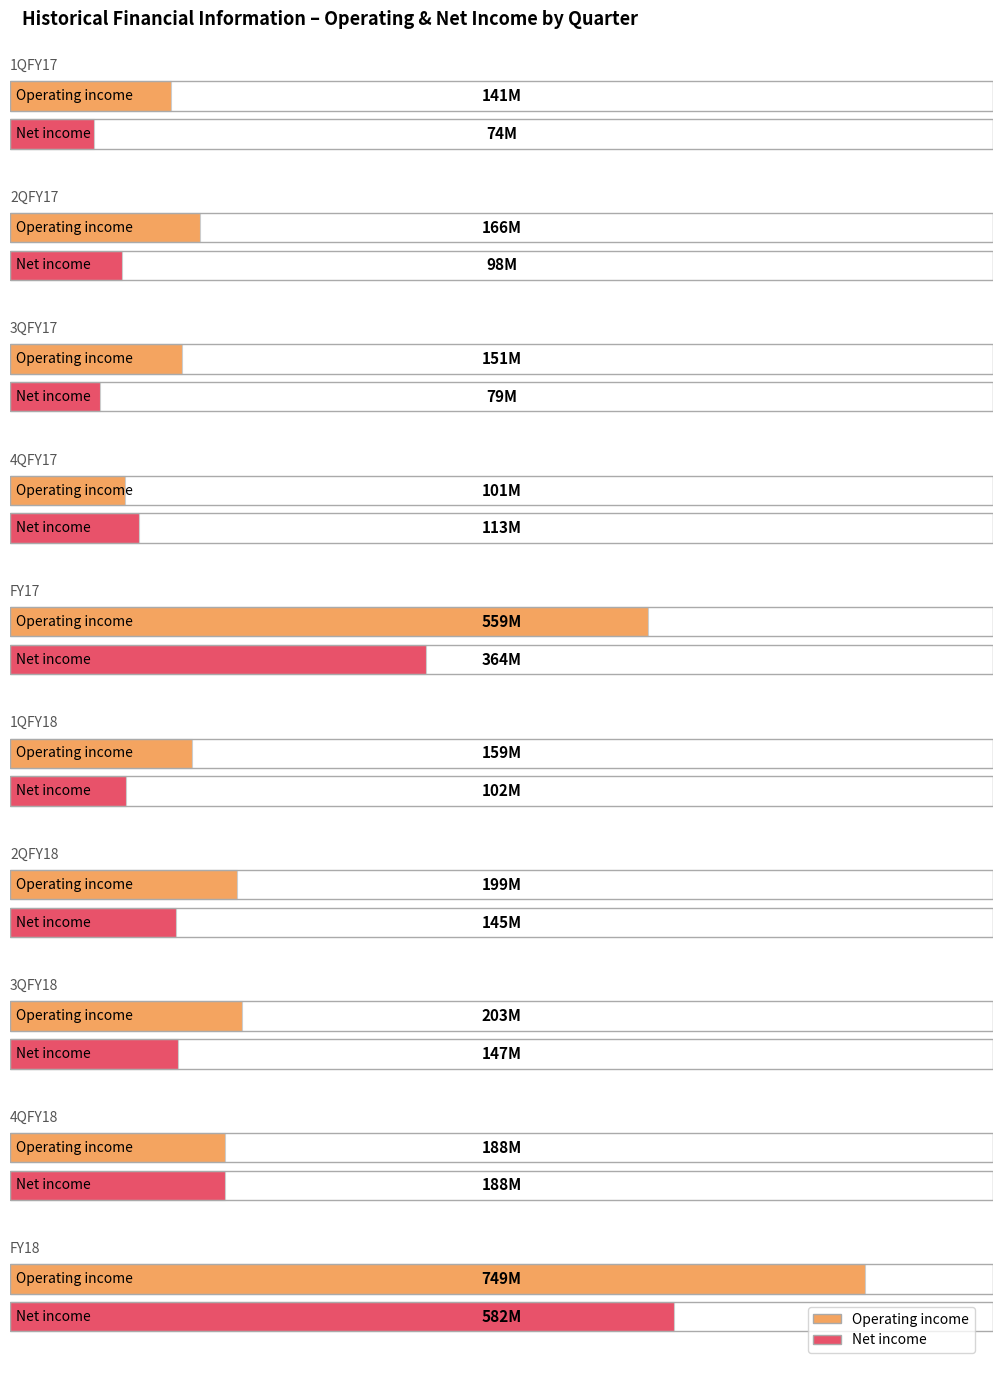

True or false: Operating income has a value of 559 at FY17.

True